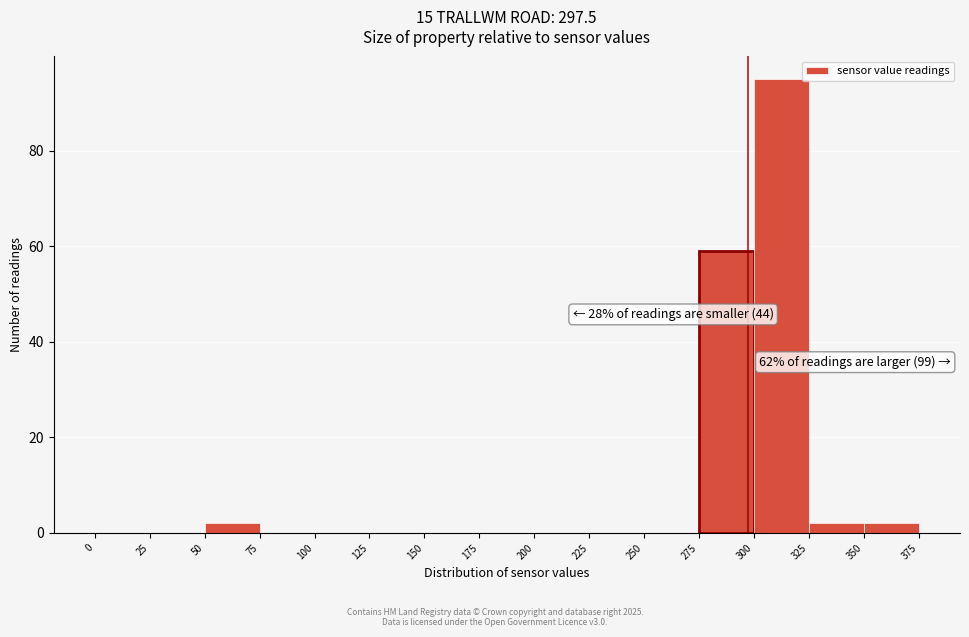

Over which range of the x-axis is the bar tallest?

300 to 325